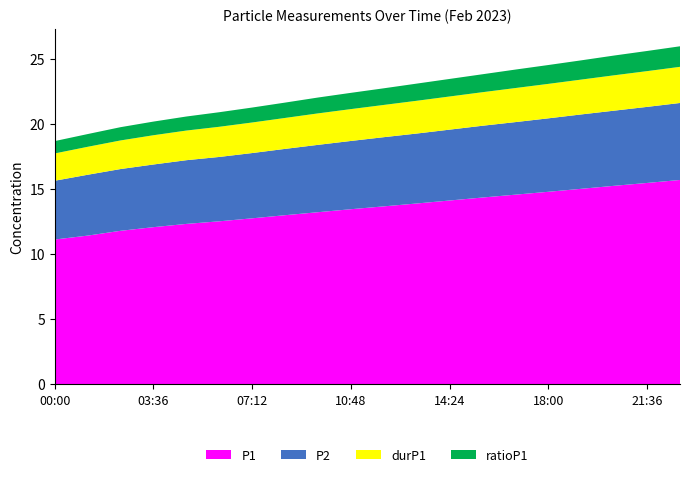

Reading right to left, what are all the values shown in this chart?

P1: 22:48=15.7	21:36=15.5	20:24=15.3	19:12=15.1	18:00=14.8	16:48=14.6	15:36=14.4	14:24=14.2	13:12=13.9	12:00=13.7	10:48=13.5	09:36=13.2	08:24=13.0	07:12=12.8	06:00=12.6	04:48=12.3	03:36=12.1	02:24=11.8	01:12=11.4	00:00=11.2
P2: 22:48=5.9	21:36=5.8	20:24=5.8	19:12=5.7	18:00=5.7	16:48=5.6	15:36=5.5	14:24=5.5	13:12=5.4	12:00=5.3	10:48=5.2	09:36=5.2	08:24=5.1	07:12=5.0	06:00=5.0	04:48=4.9	03:36=4.8	02:24=4.8	01:12=4.7	00:00=4.5
durP1: 22:48=2.8	21:36=2.8	20:24=2.7	19:12=2.7	18:00=2.6	16:48=2.6	15:36=2.6	14:24=2.5	13:12=2.5	12:00=2.5	10:48=2.5	09:36=2.4	08:24=2.4	07:12=2.4	06:00=2.3	04:48=2.3	03:36=2.2	02:24=2.2	01:12=2.1	00:00=2.1
ratioP1: 22:48=1.6	21:36=1.6	20:24=1.5	19:12=1.5	18:00=1.4	16:48=1.4	15:36=1.4	14:24=1.4	13:12=1.3	12:00=1.3	10:48=1.2	09:36=1.2	08:24=1.2	07:12=1.1	06:00=1.1	04:48=1.1	03:36=1.1	02:24=1.0	01:12=1.0	00:00=0.9